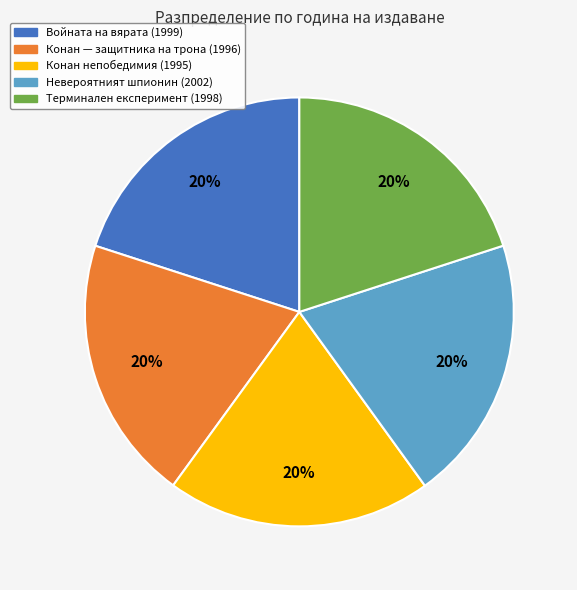

Is there any slice that represents more than half of the pie?

No